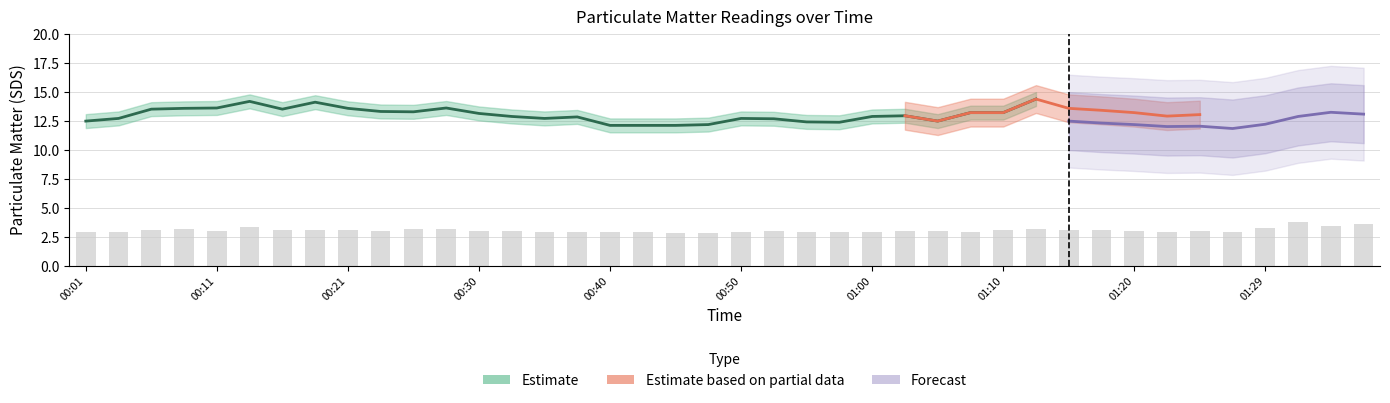

What is the maximum value for SDS_P1?

14.7